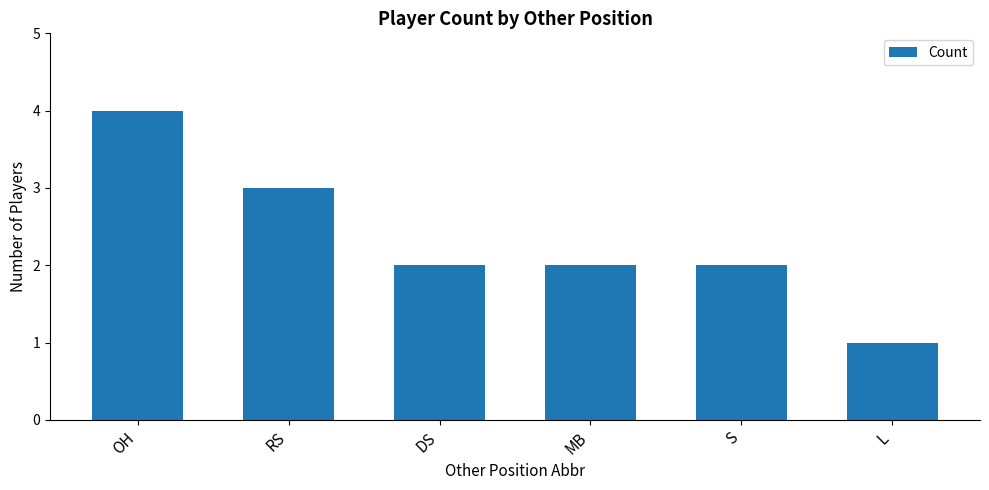

What is the difference between the maximum and minimum values?

3